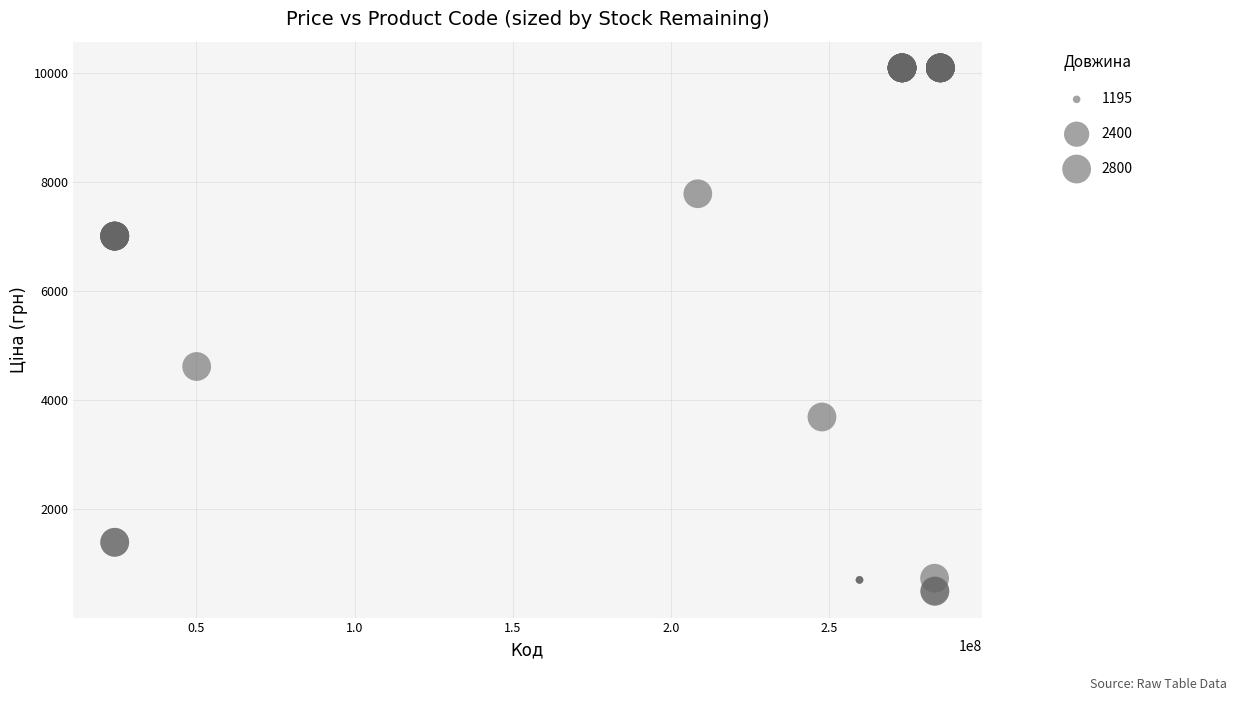

What Y value in the scatter plot is closest to 5288?

4612.5